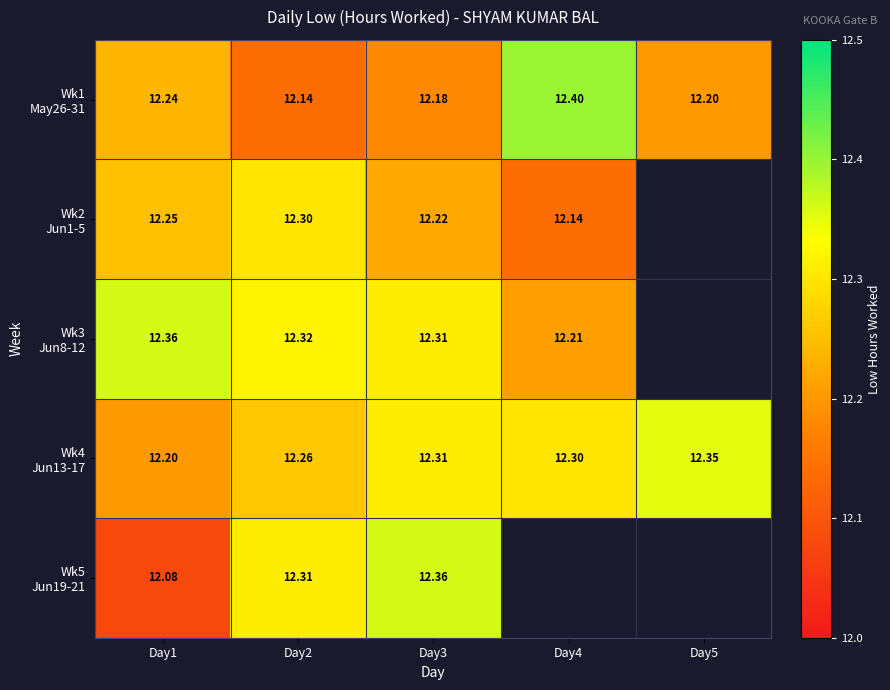

What is the total value across all series at Day1?

61.1